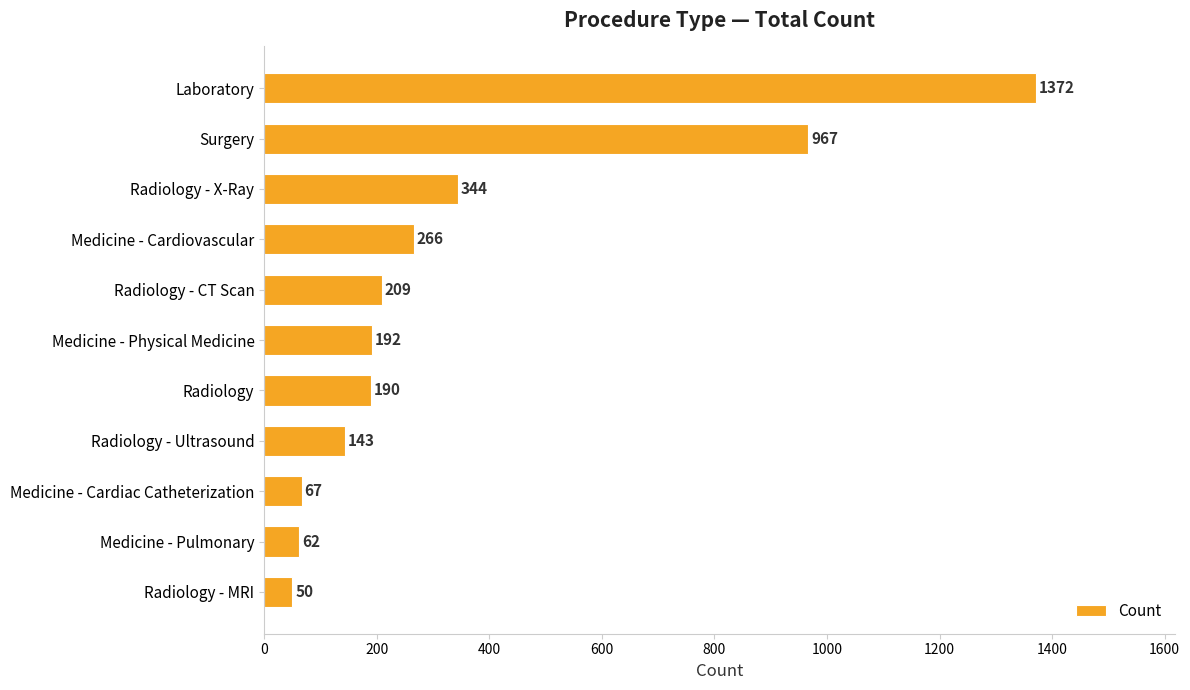

What is the difference between the second highest and second lowest values?

905